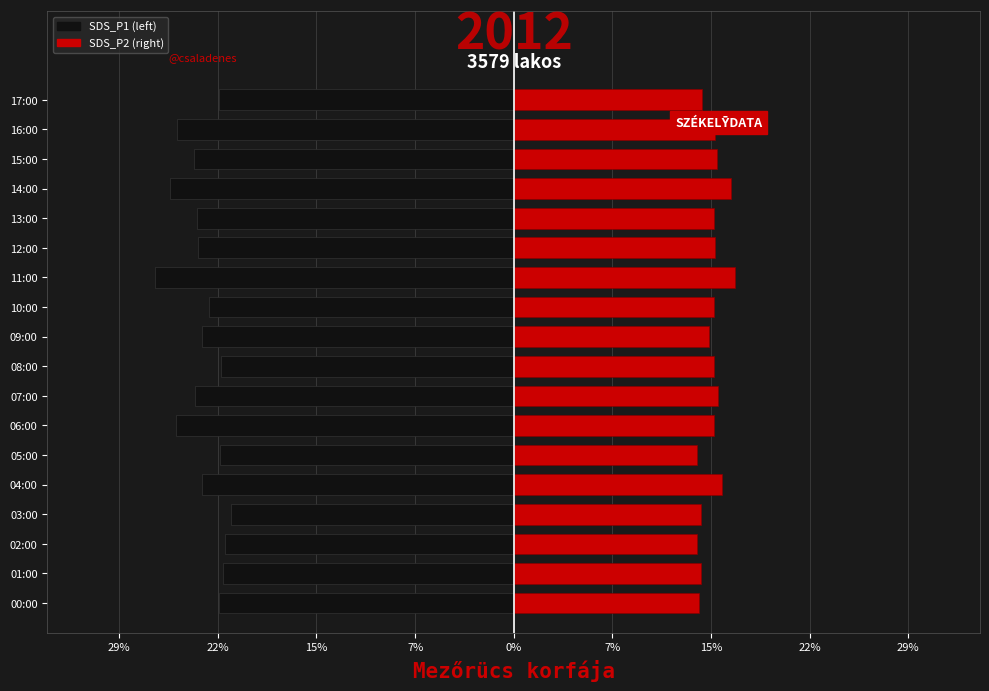

Which category has the lowest value in the SDS_P1 series?

11:00